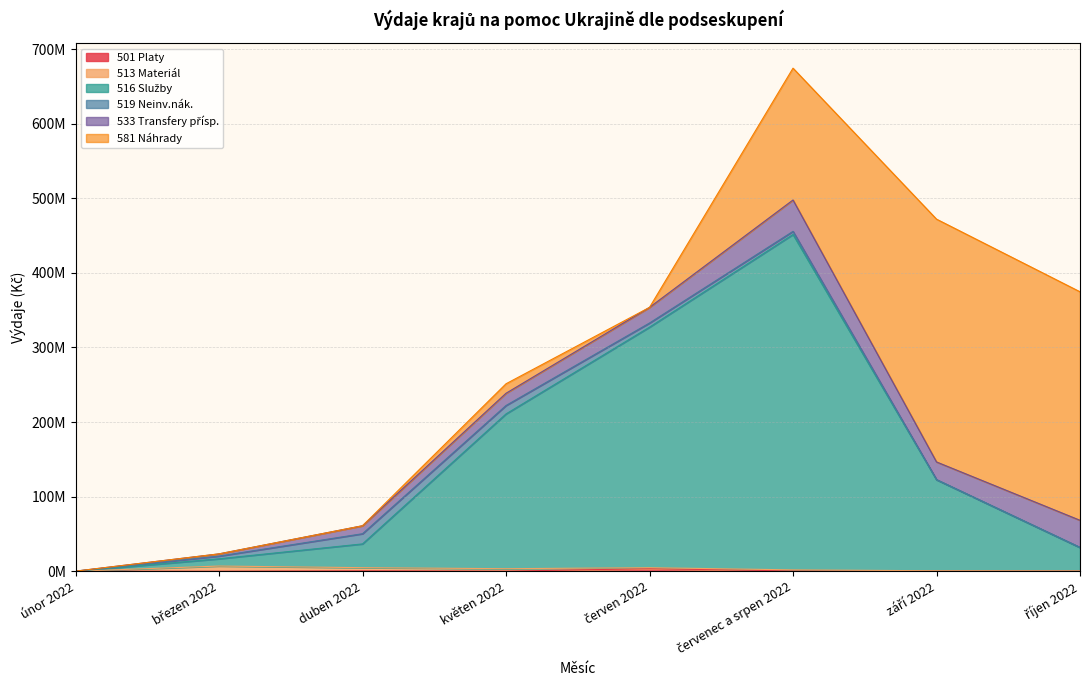

Reading left to right, transcribe all the data shown in this chart.

501 Platy: 0.0	0.0	506506.0	91891.0	3419574.0	413198.0	105750.0	117750.0
513 Materiál: 660.0	6949904.7	4265782.7	3289659.7	1312797.2	1400069.9	496635.0	294067.0
516 Služby: 0.0	9715864.4	31855725.3	207511292.6	322461502.4	449627215.7	122002645.6	31306329.1
519 Neinv.nák.: 103827.0	3590781.9	13652054.2	11270659.9	5537460.9	4157531.7	281401.1	340153.1
533 Transfery přísp.: 0.0	3000000.0	10682146.0	16382293.3	20954364.6	42051435.4	23592008.6	36210103.0
581 Náhrady: 0.0	0.0	0.0	12728266.2	0.0	176709932.9	325493298.3	306345582.6